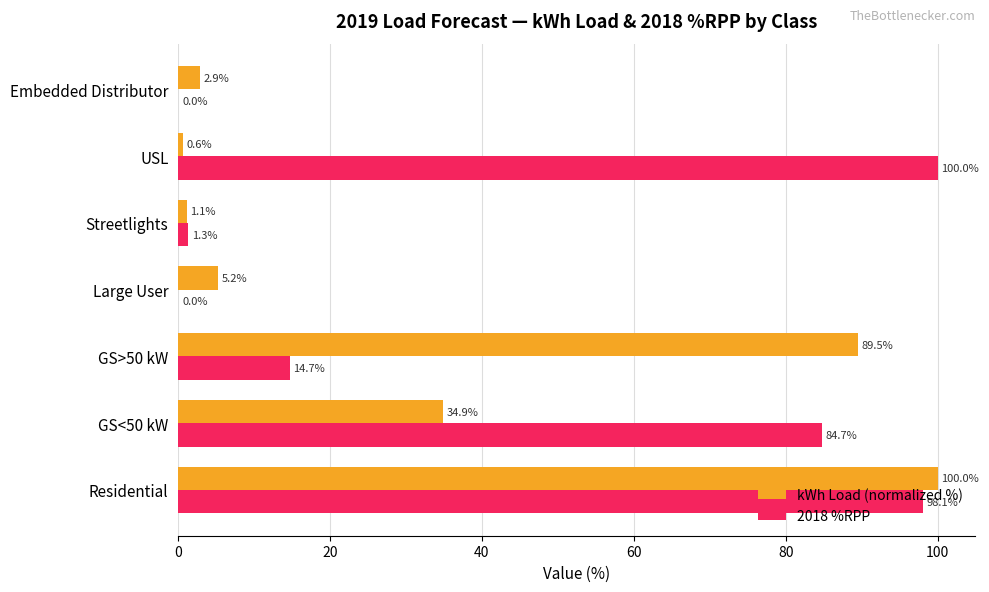

Read the kWh Load (normalized %) value at Streetlights.

1.1